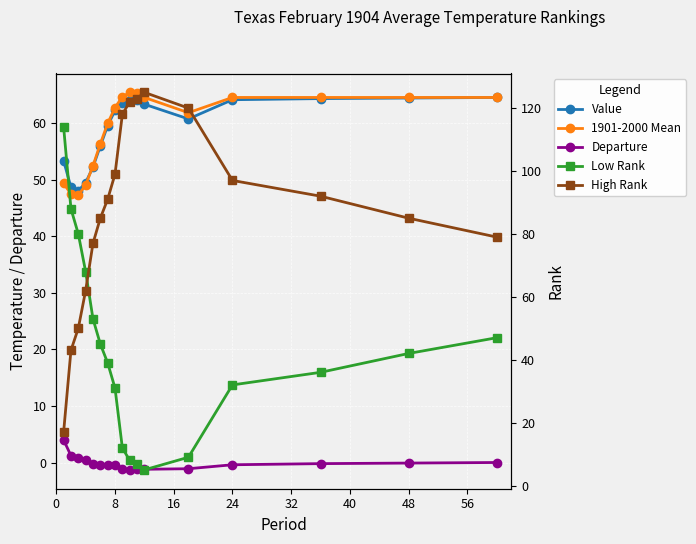

List the series in order of their peak value, lowest first.

Departure, Value, 1901-2000 Mean, Low Rank, High Rank